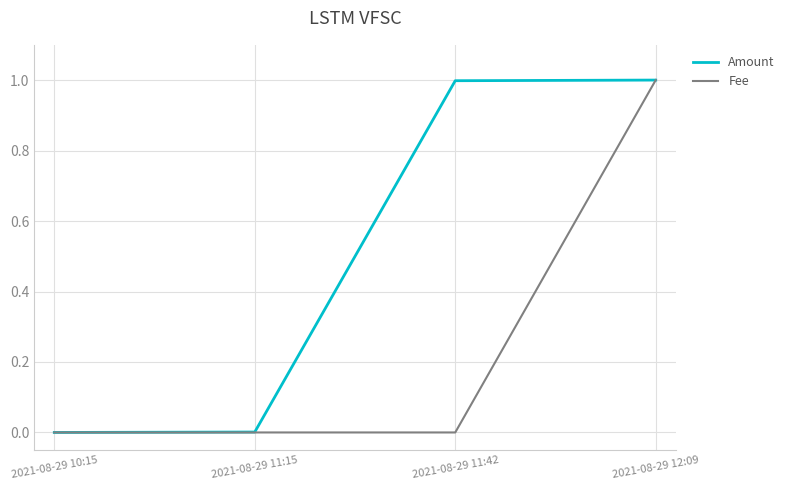

List the series in order of their overall mean, lowest first.

Fee, Amount